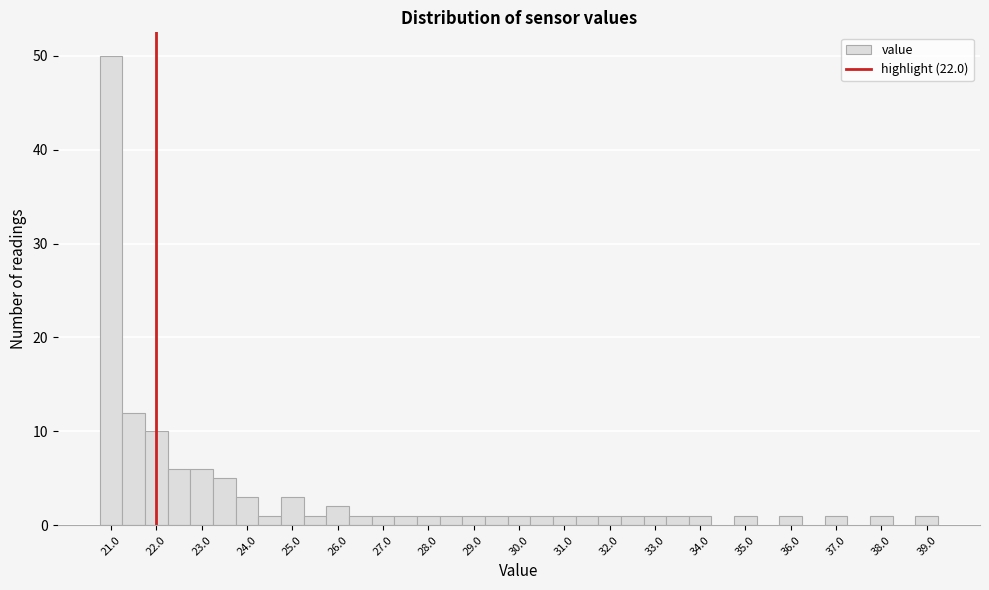

How tall is the bar that spans 33.25 to 33.75 on the x-axis? Neither the bar edges nor the heights are printed on the chart, so give them approximately, as read against the axes.

1